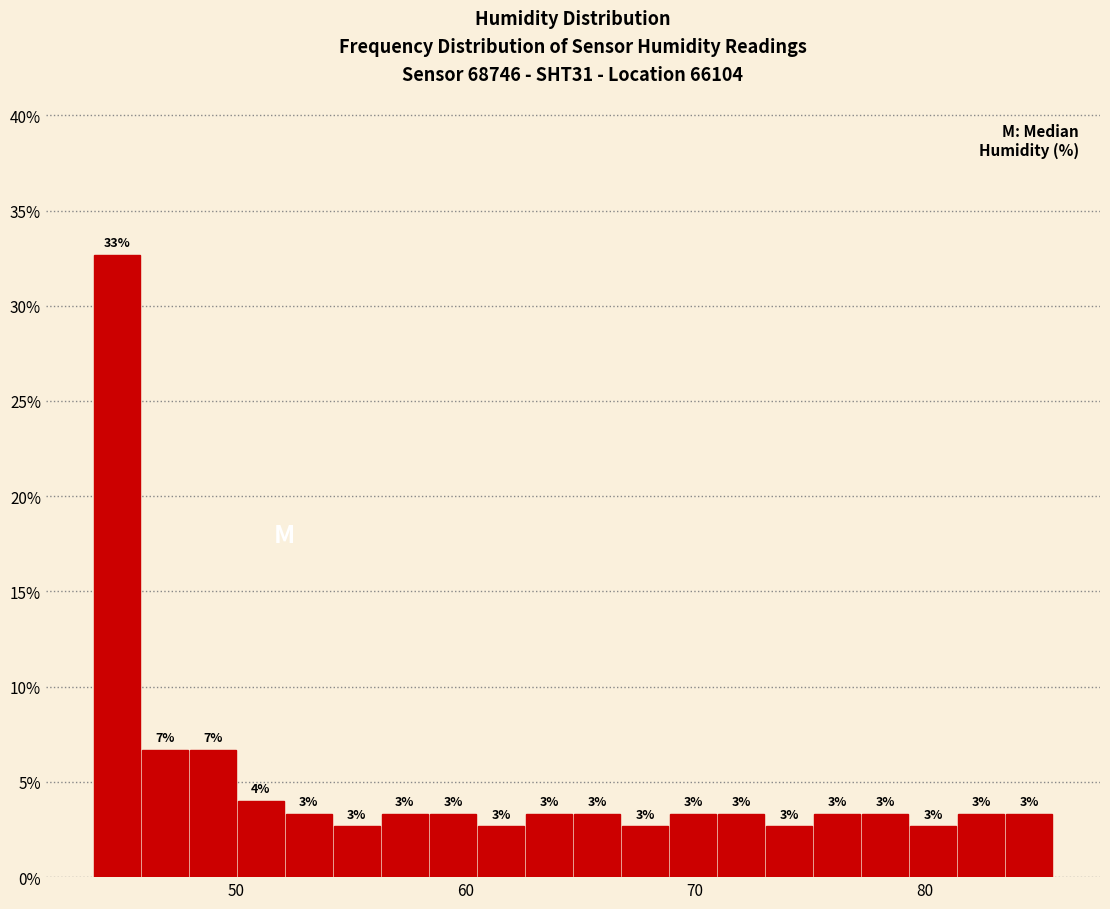

Around what value on the x-axis is the tallest bar? Give the approximate position of its centre, as read against the axis.

45